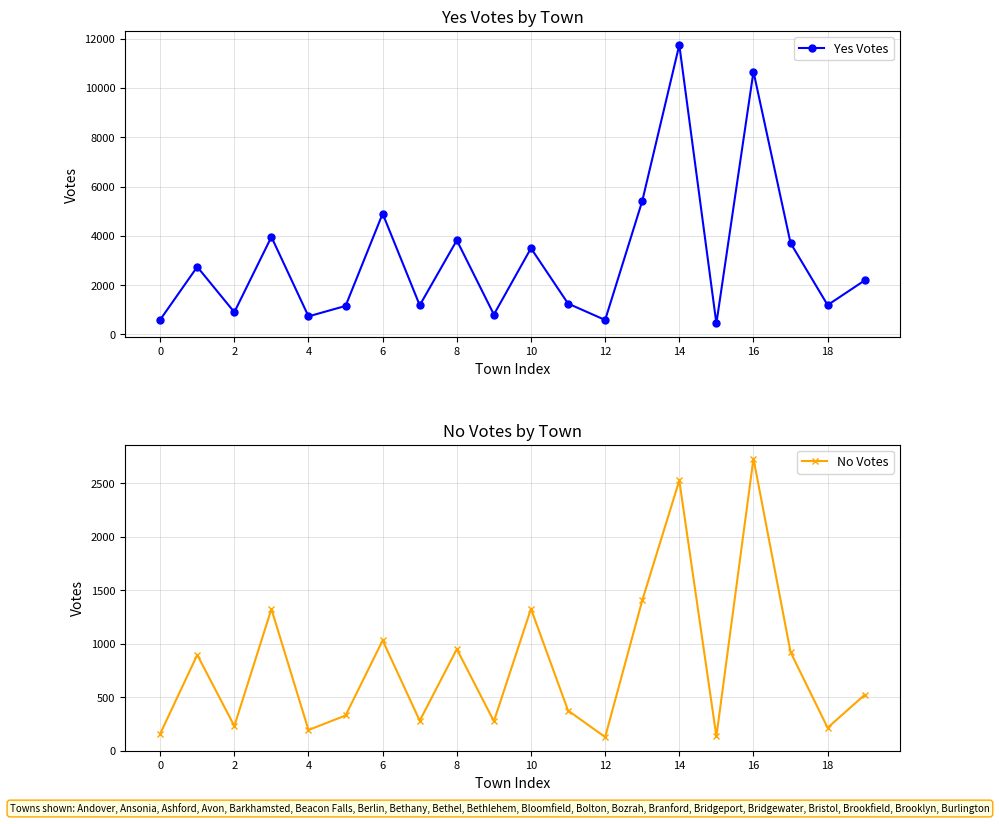

The No Votes series shows 66 at 12. True or false?

False